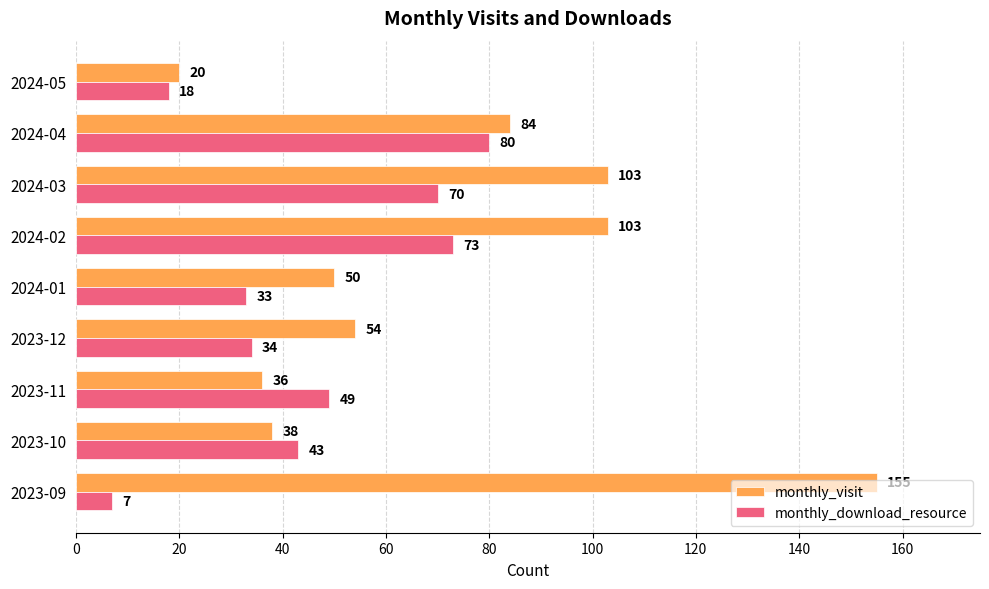

Which series changed the most between 2024-04 and 2024-05?

monthly_visit